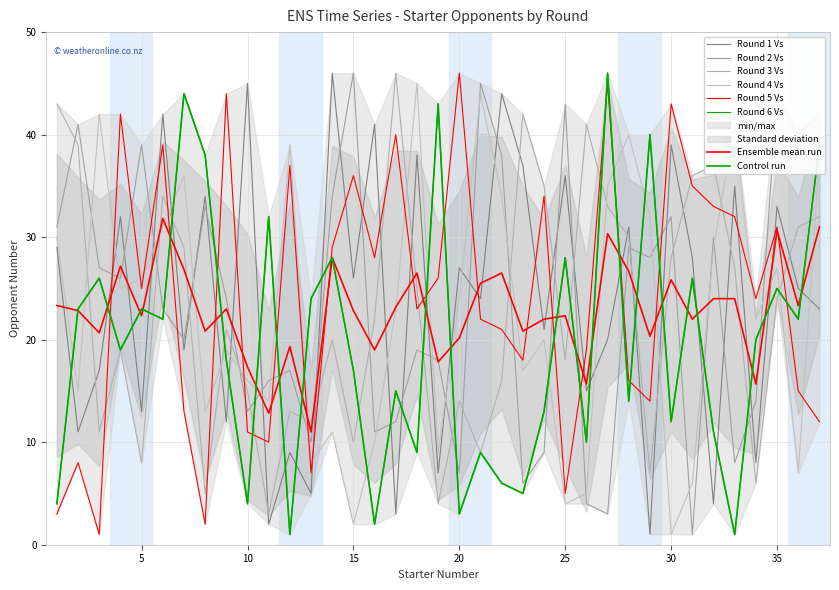

At which category is the sum across all series the highest?

6